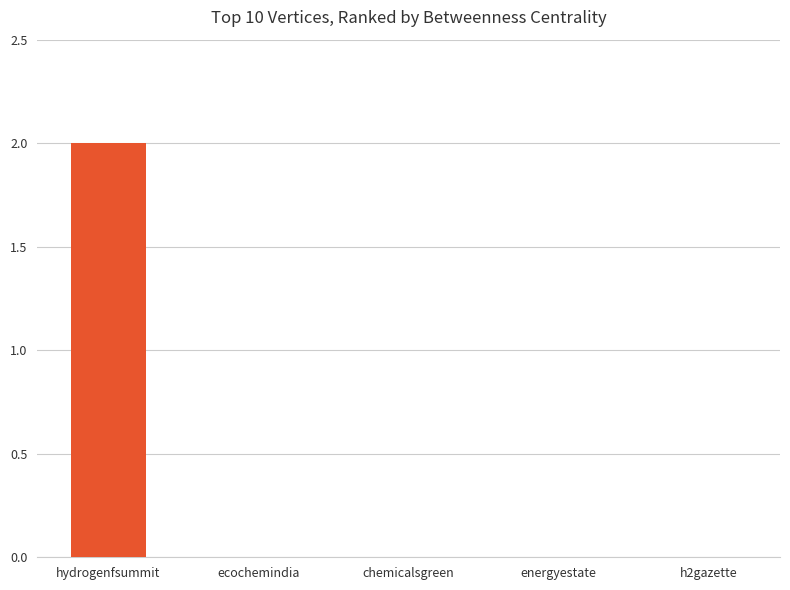

True or false: the data shows 1 at h2gazette.

False